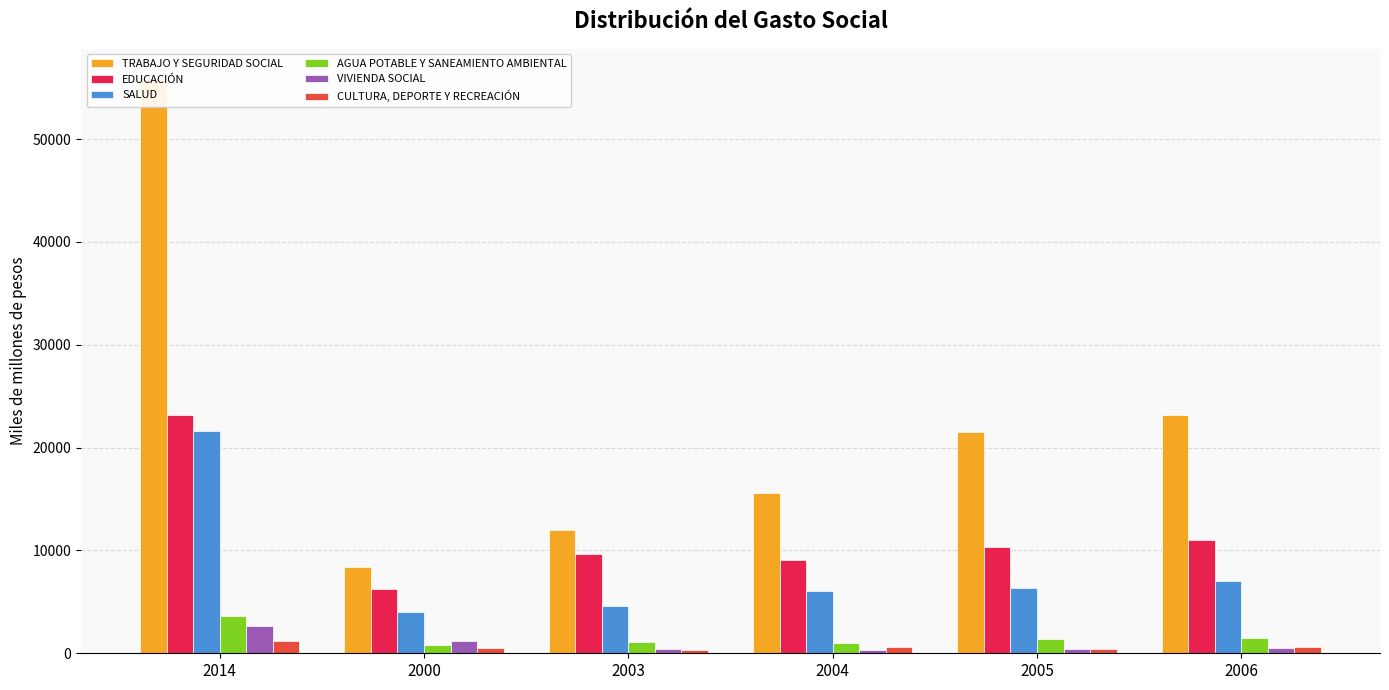

What is the difference between the EDUCACIÓN values at 2005 and 2000?

4049.8